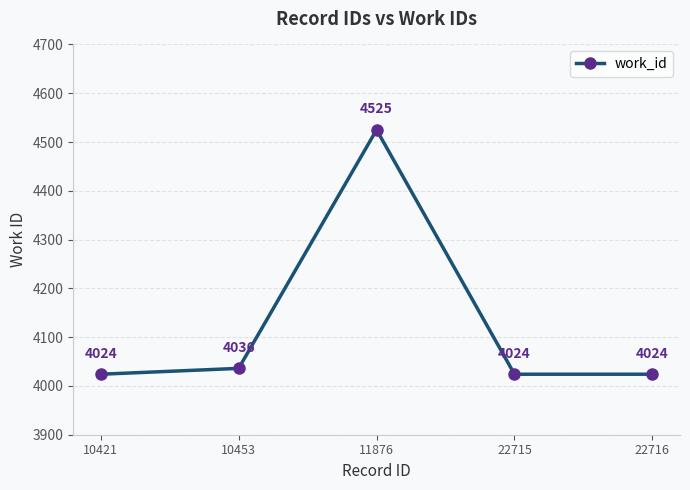

What is the change in value from 10421 to 10453?

+12